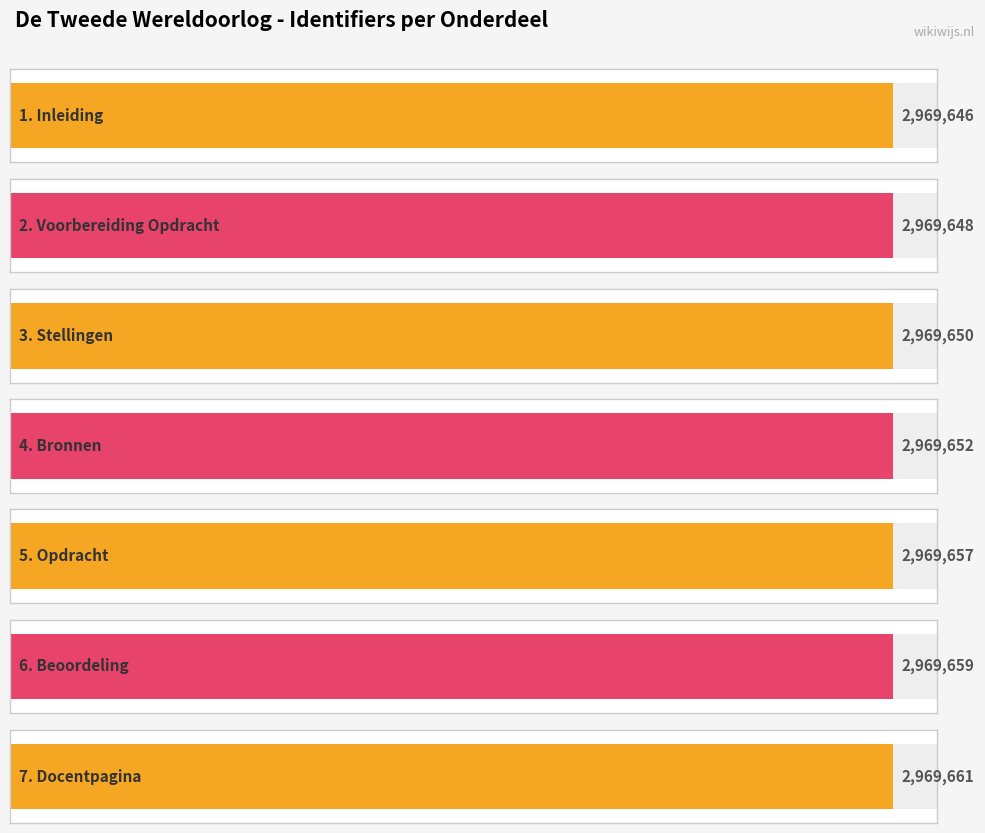

What is the difference between the values at 5. Opdracht and 7. Docentpagina?

4